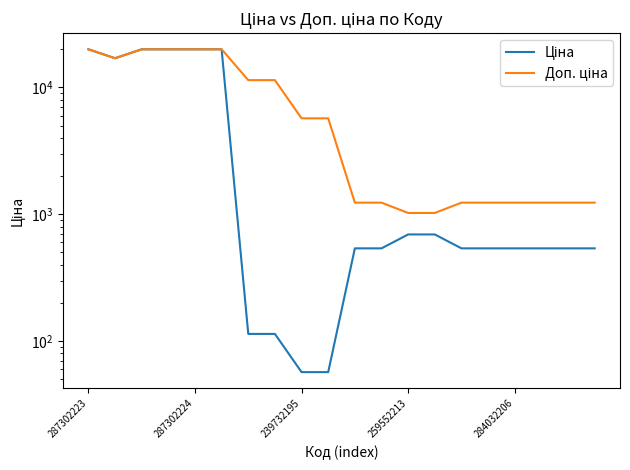

True or false: Ціна and Доп. ціна intersect in this chart.

False